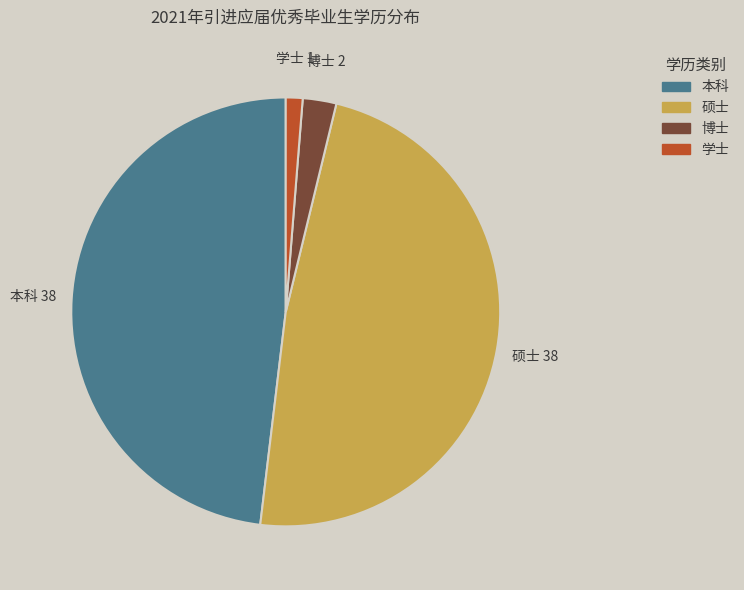

Approximately how many times larger is the value at 本科 compared to 硕士?

1.0